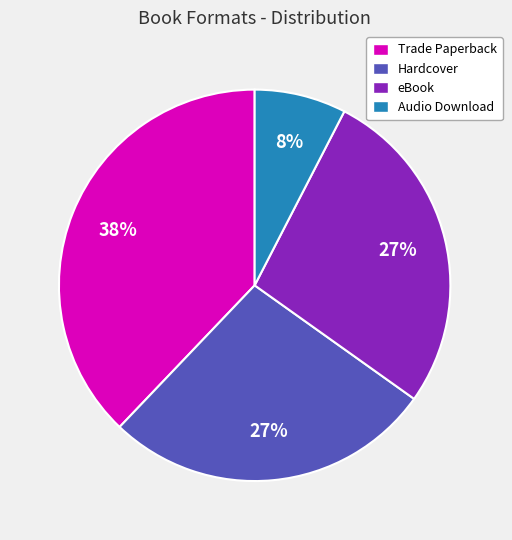

To the nearest percent, what portion does Trade Paperback represent?

38%